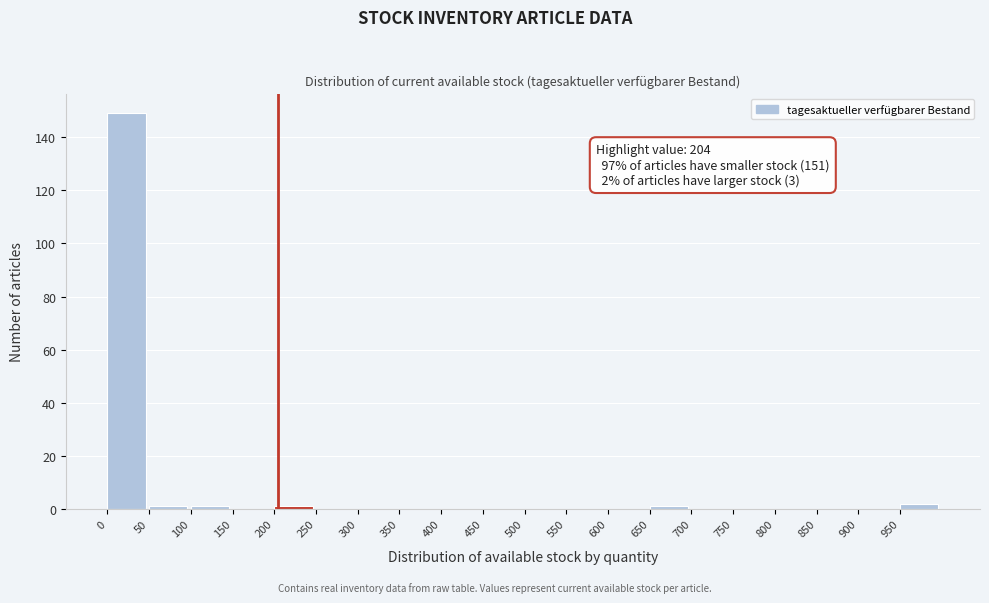

Which range on the x-axis has the tallest bar?

0 to 50